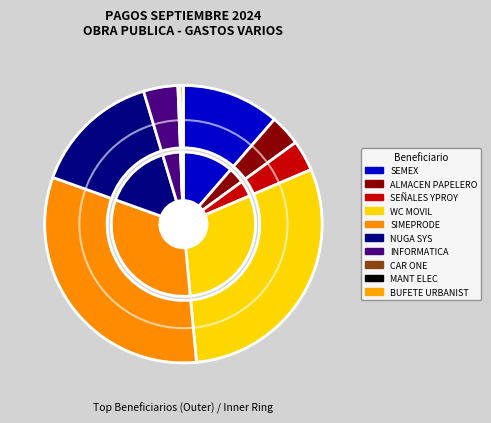

Is it true that WC MOVIL DE MONTERREY is 41% of the pie?

False